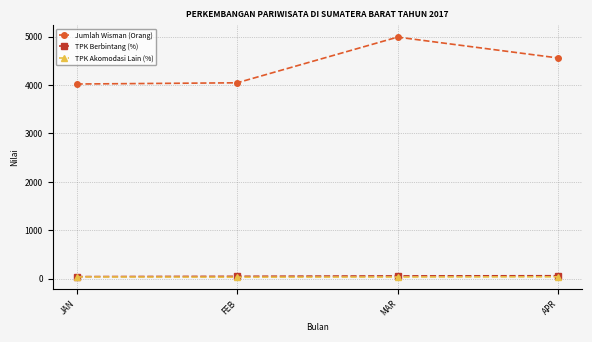

Where does the TPK Berbintang (%) series first go above 55?

MAR